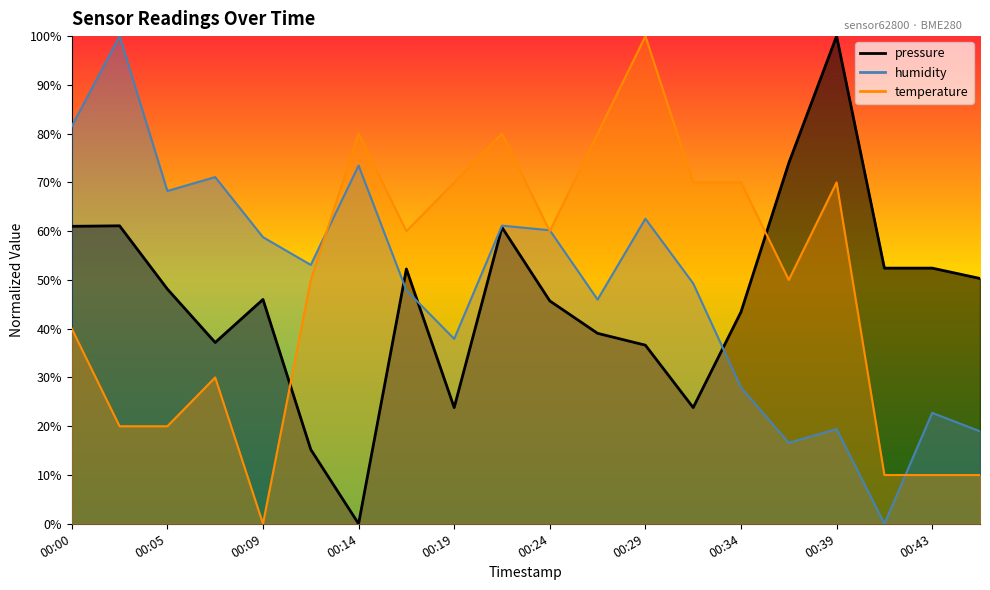

Where is the first local maximum for pressure?

00:02